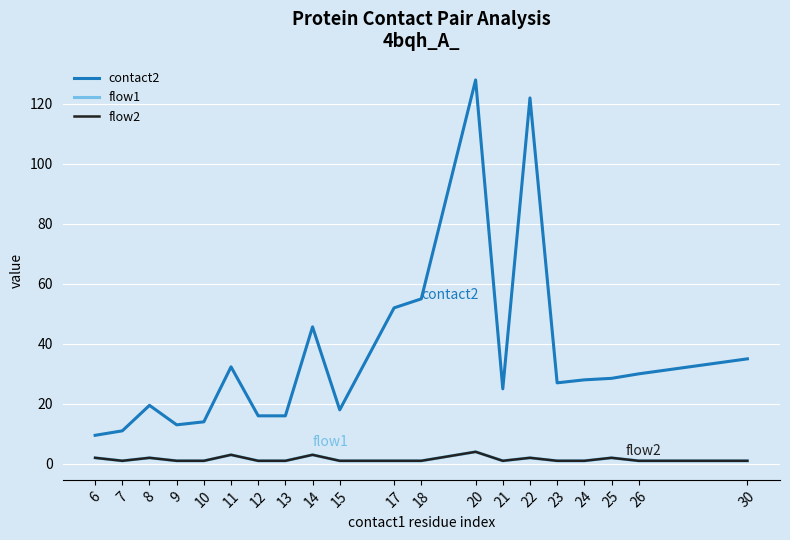

Where does the contact2 series first go above 28?

11